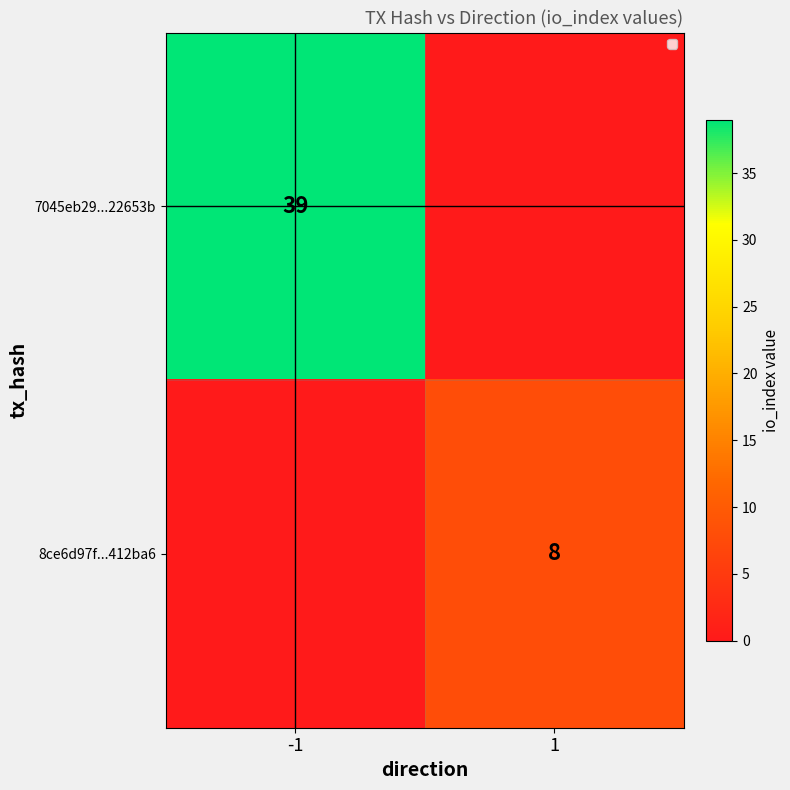

True or false: 7045eb29...22653b has a value of 20 at -1.

False